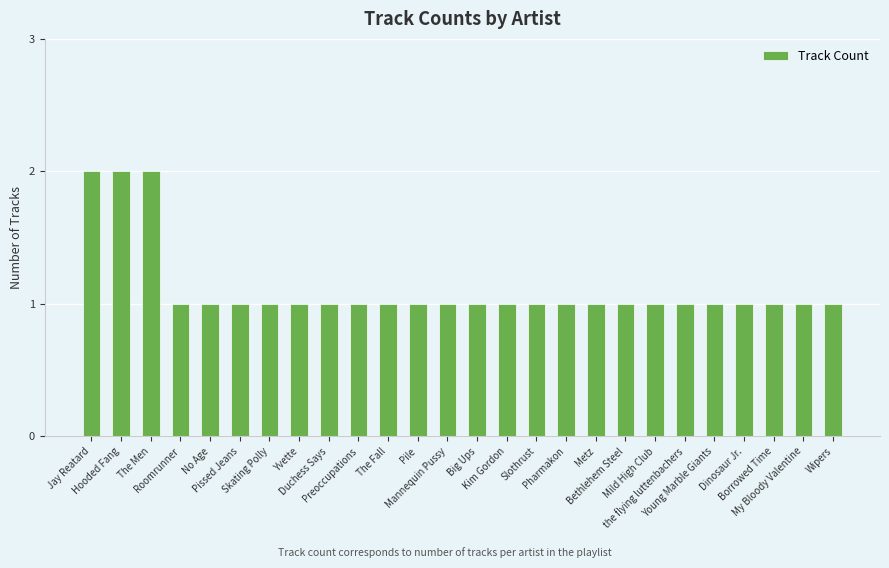

How many values are between 1 and 2?

26